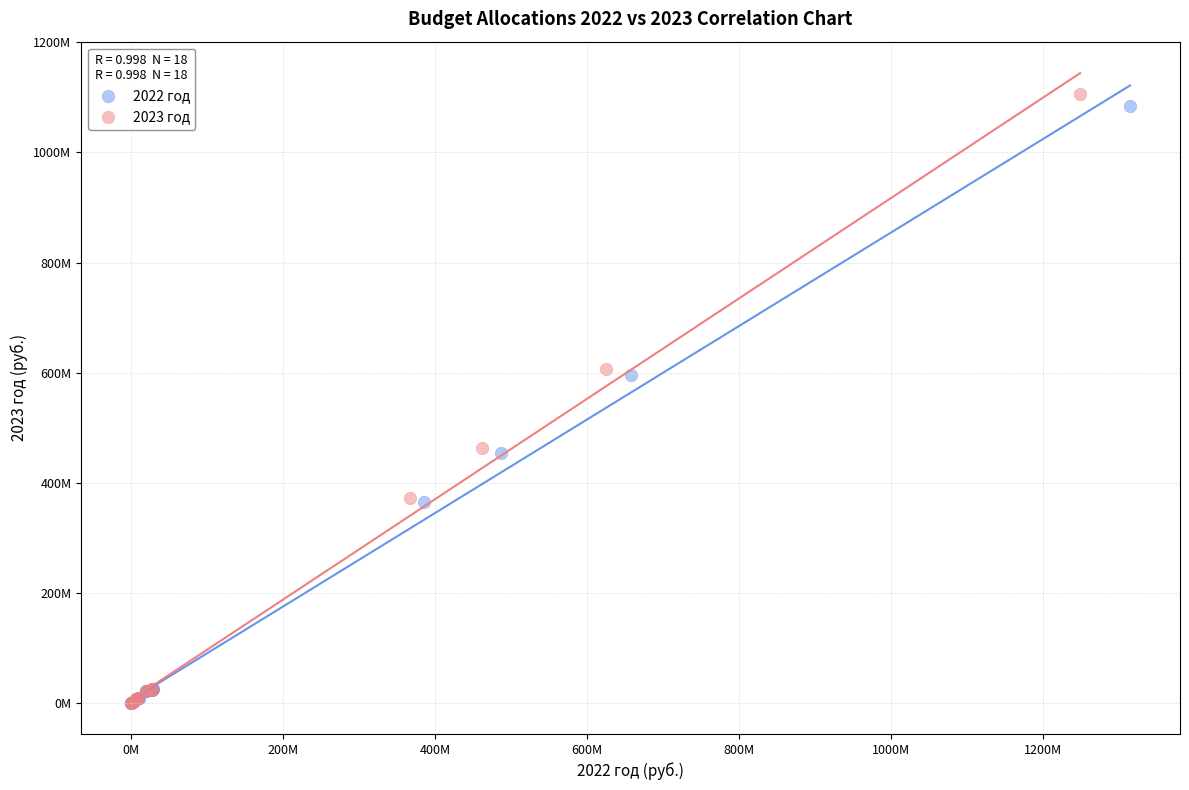

What are all the series names shown in the legend?

2022 год, 2023 год